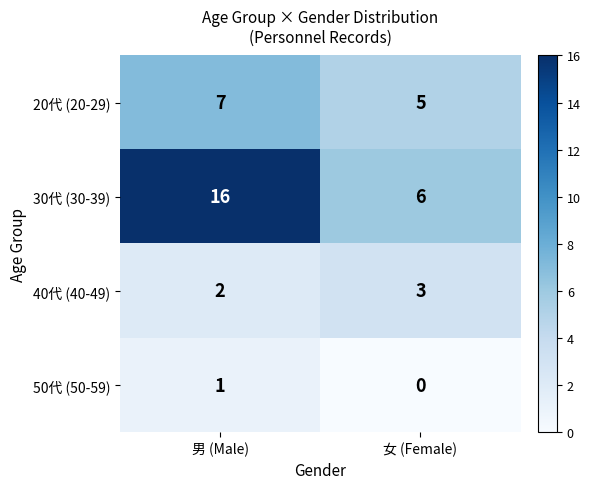

Is the value of 40代 (40-49) at 女 (Female) greater than the value of 20代 (20-29) at 男 (Male)?

No